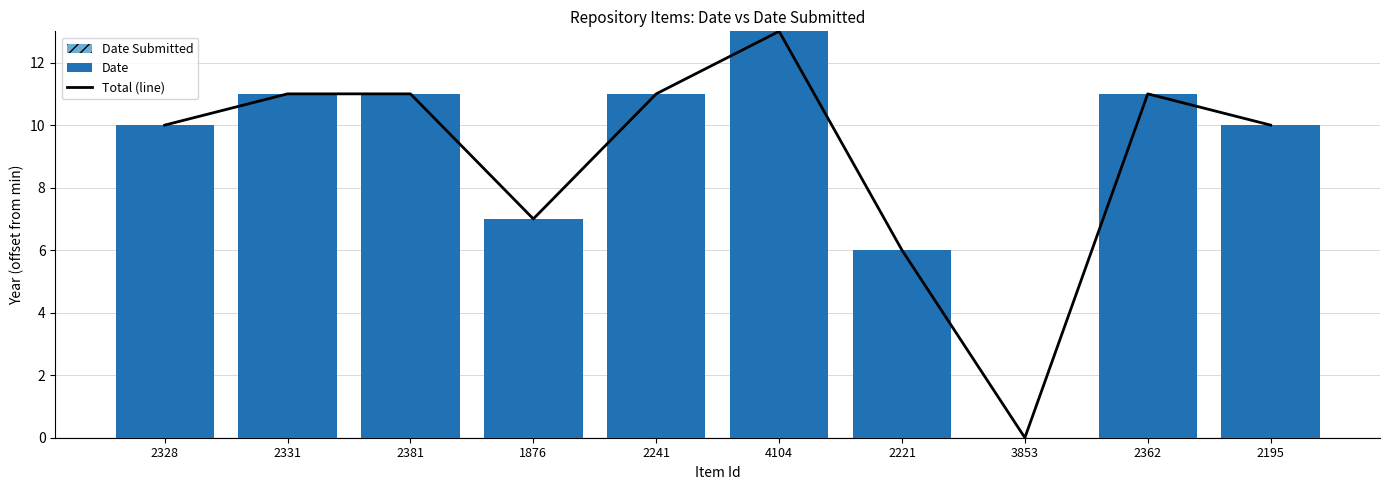

The Total (line) series shows 0 at 3853. True or false?

True